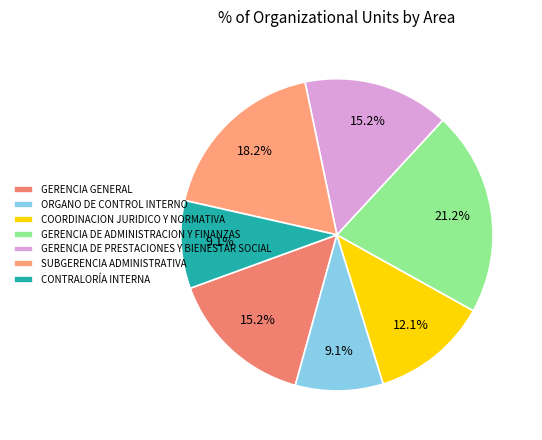

Do ORGANO DE CONTROL INTERNO and GERENCIA GENERAL together represent more than half of the pie?

No